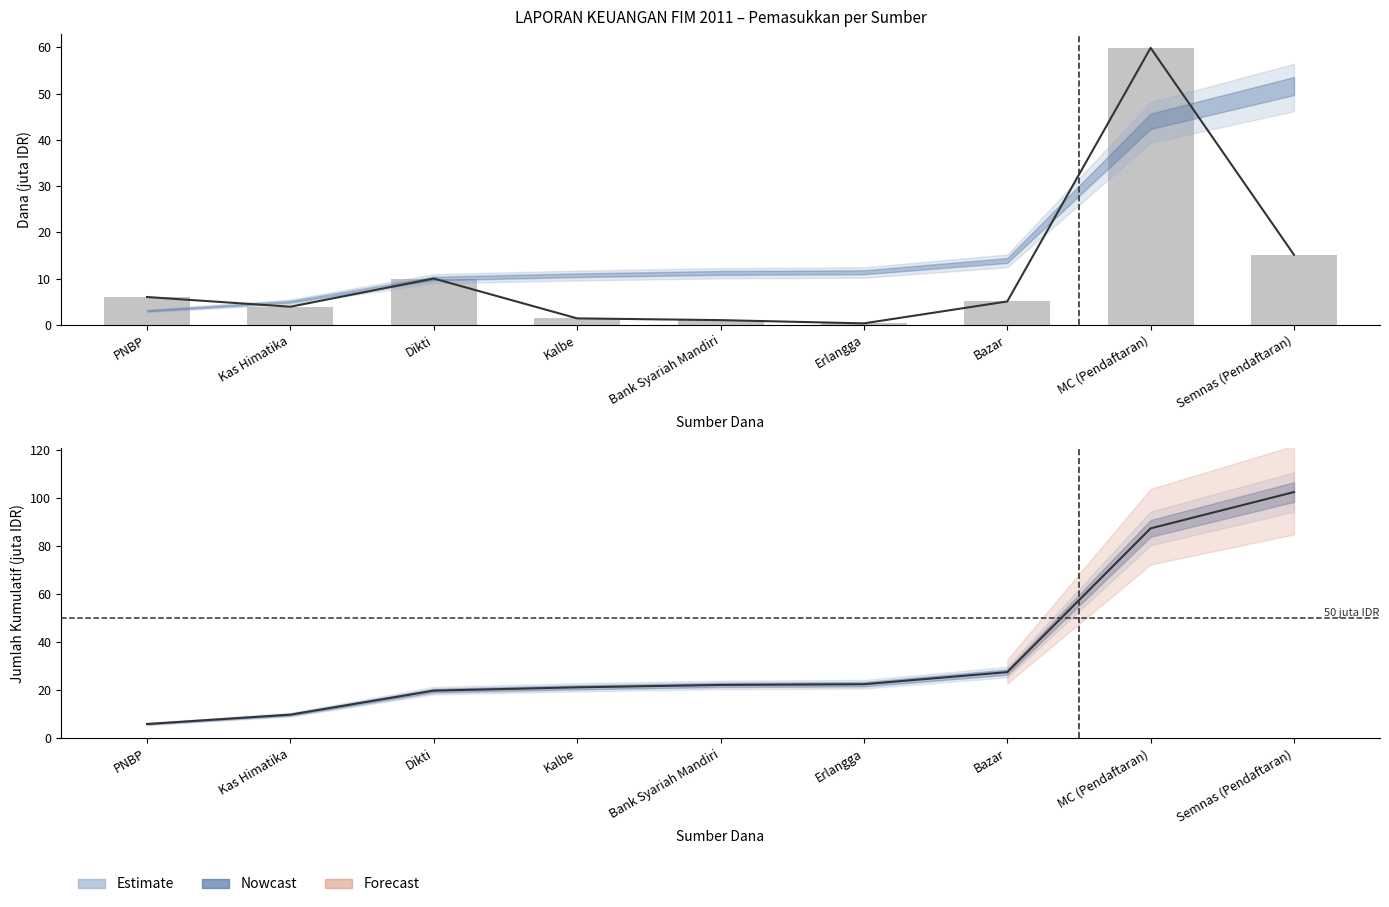

What position from the left is Erlangga?

6